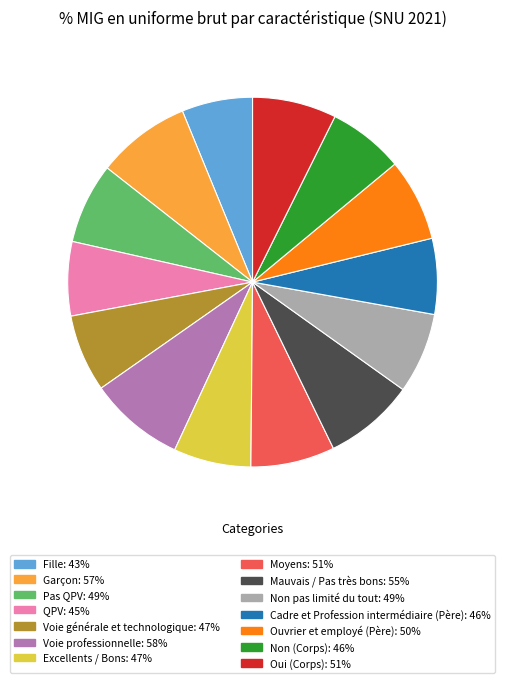

Does Moyens represent more than half of the total?

No